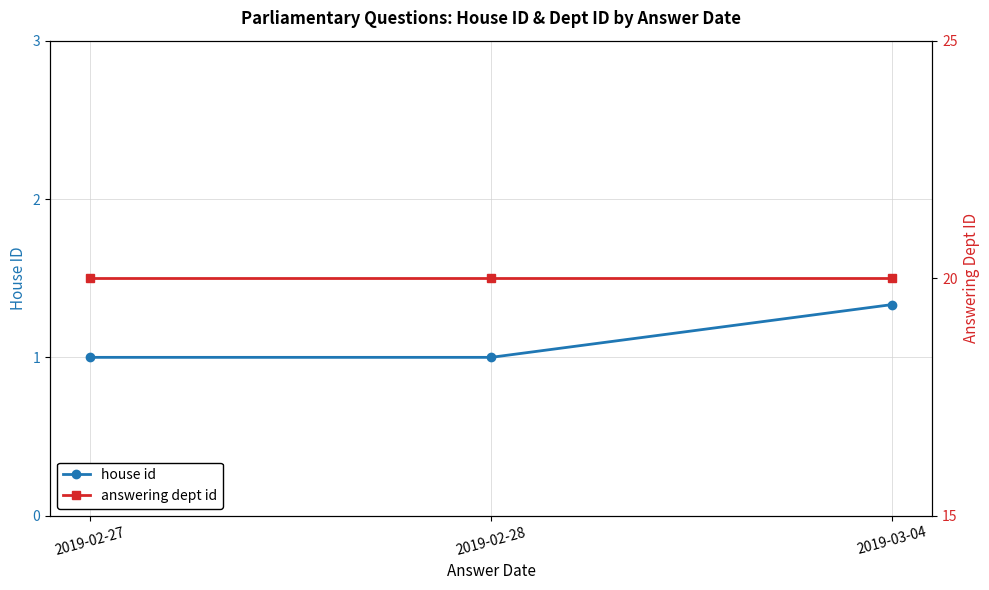

What is the value of the house id point at the 2nd from the left?

1.0